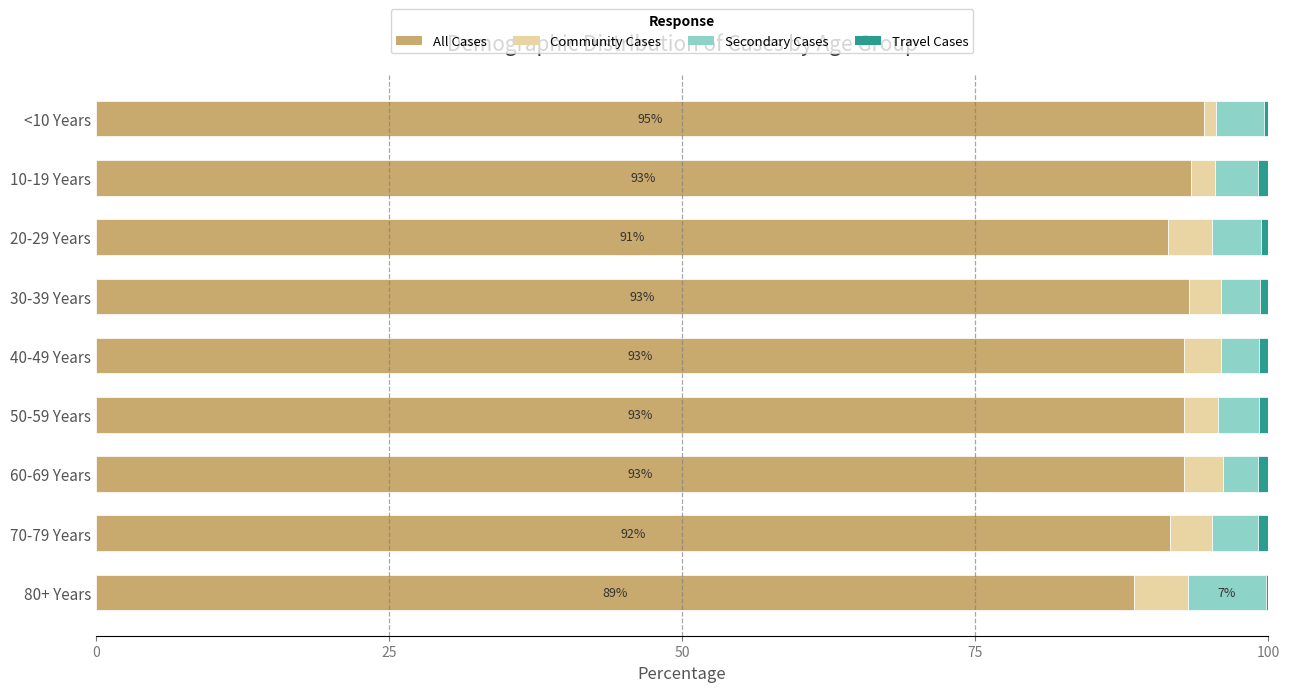

The All Cases series shows 88.6 at 80+ Years. True or false?

True